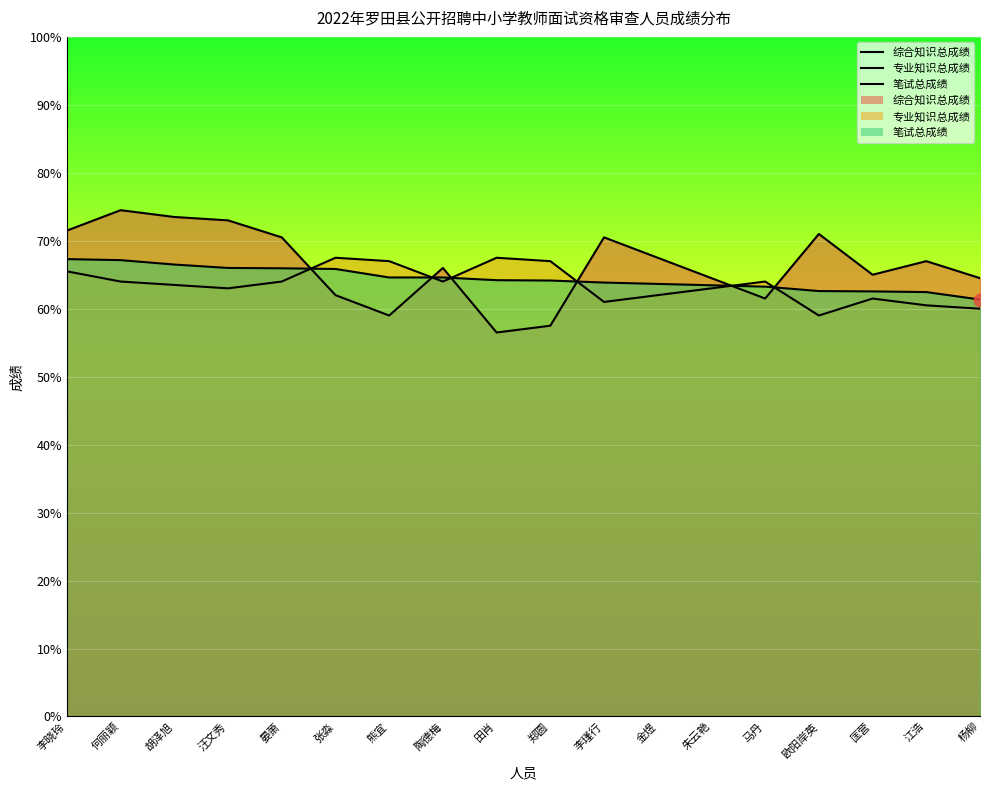

Is the value of 笔试总成绩 at 张淼 greater than the value of 专业知识总成绩 at 陶德梅?

Yes